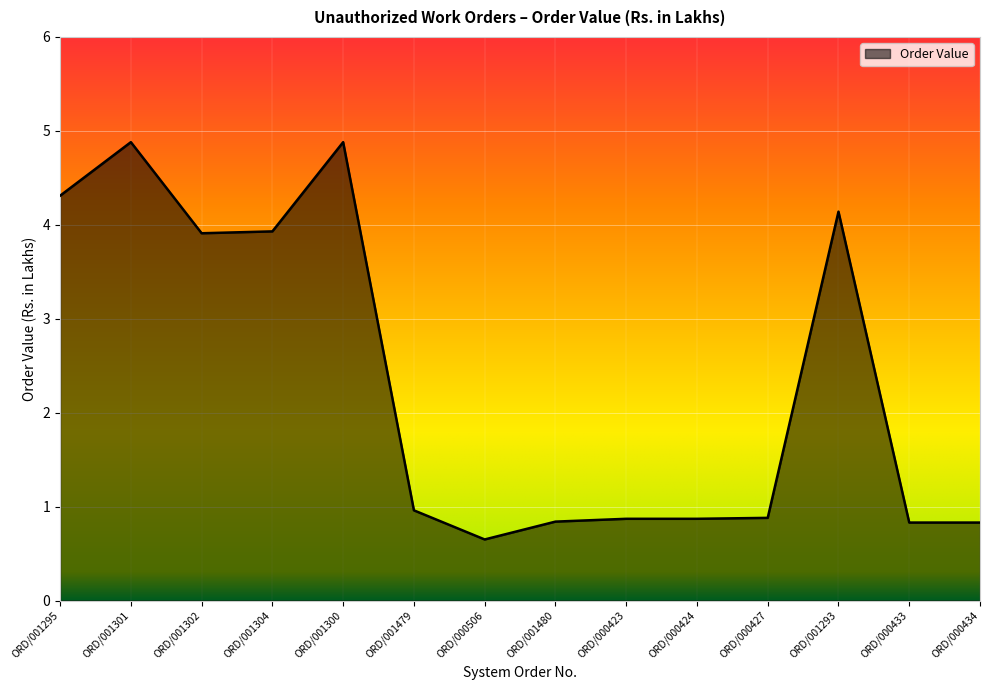

True or false: the data shows 0.8 at ORD/000433.

True